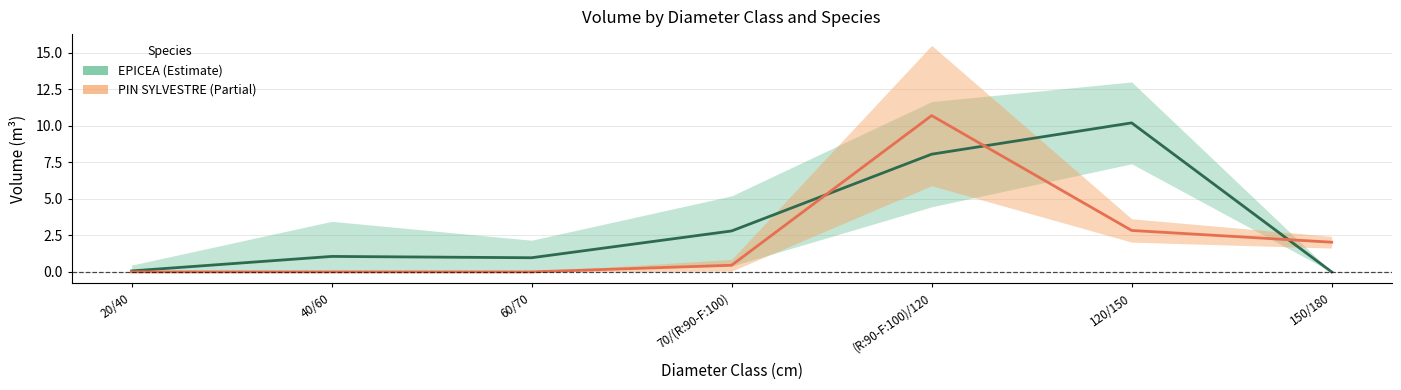

What is the difference between the second highest and second lowest values in the EPICEA produit_vtgr series?

8.0